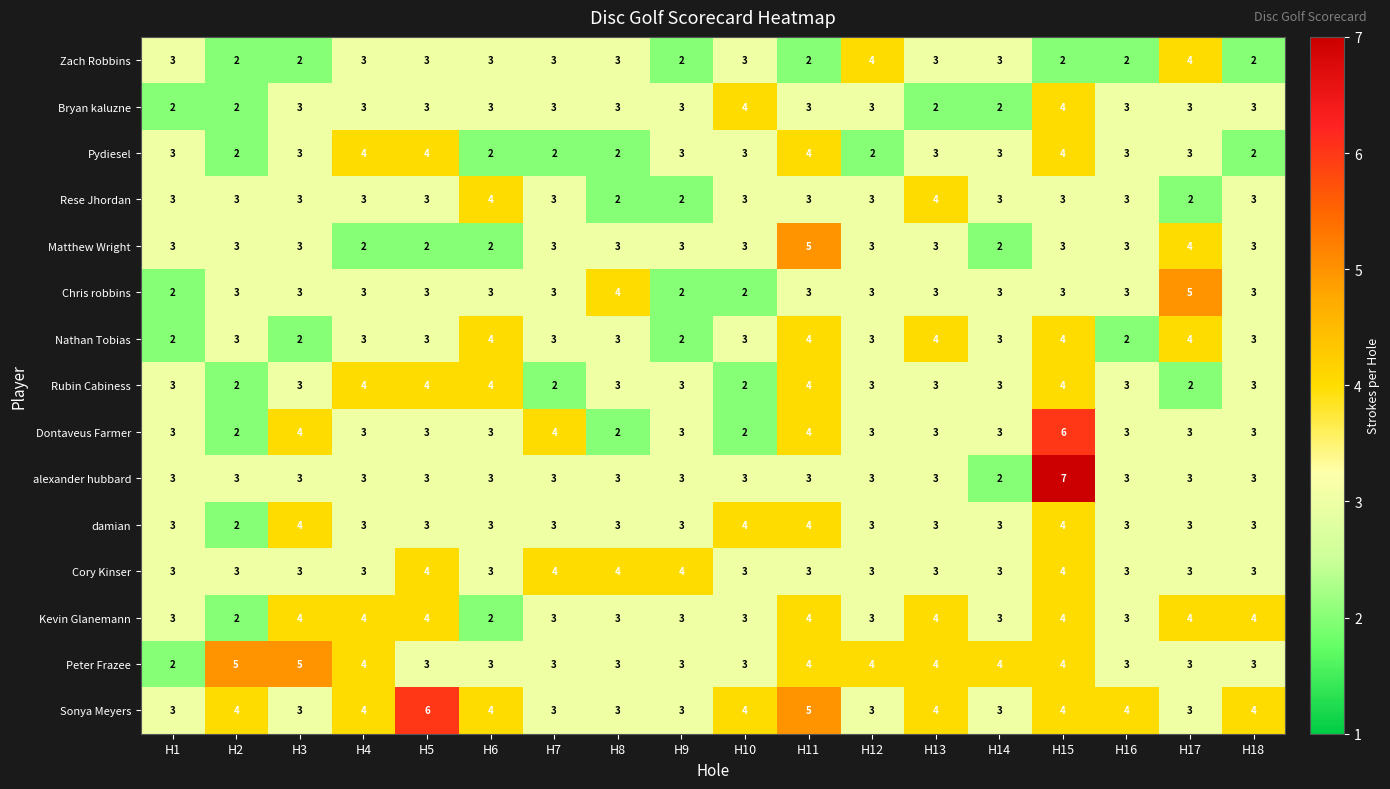

Is it true that Nathan Tobias equals 4 at H13?

True